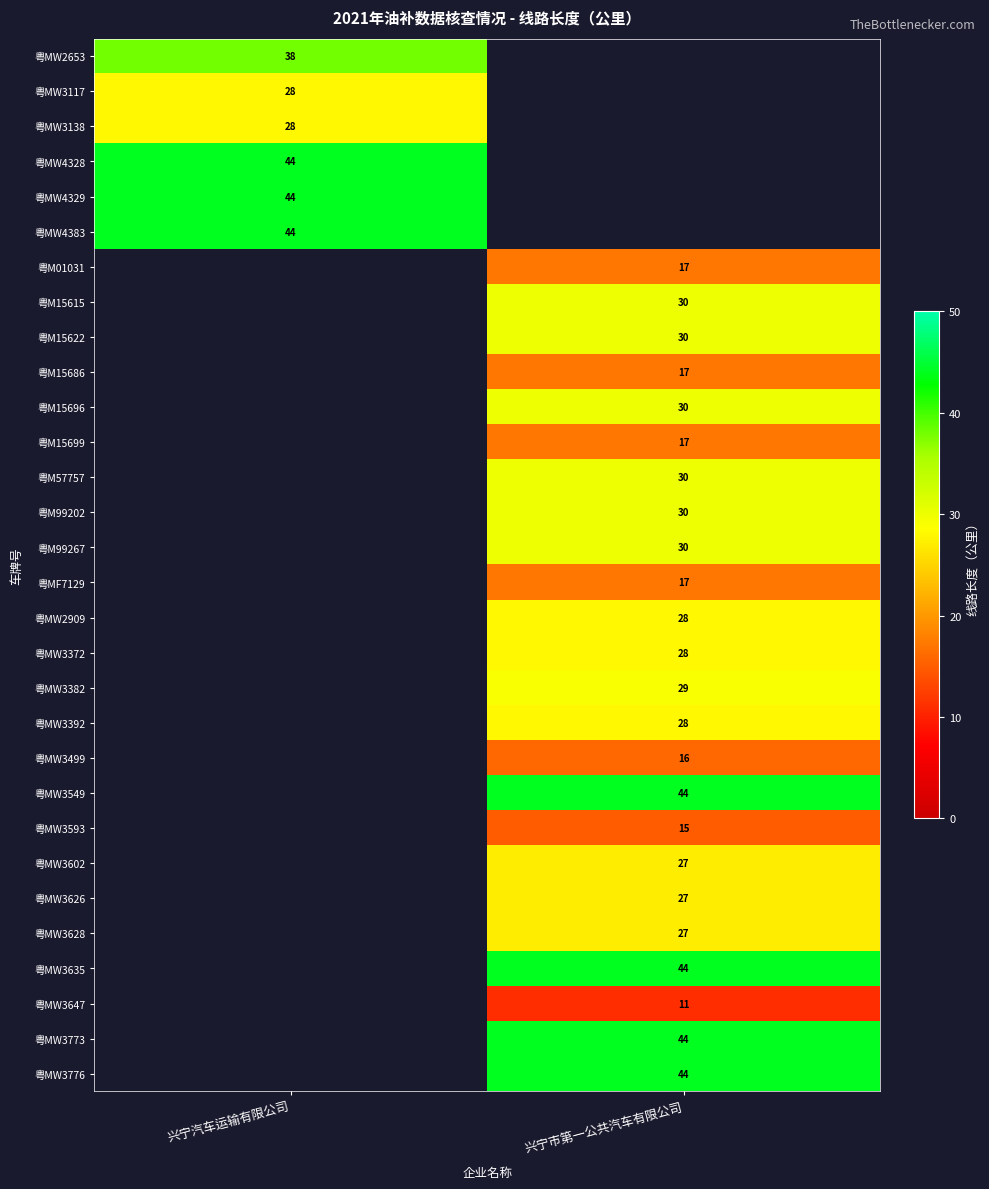

The 粤MW3602 series shows 39.1 at 兴宁市第一公共汽车有限公司. True or false?

False